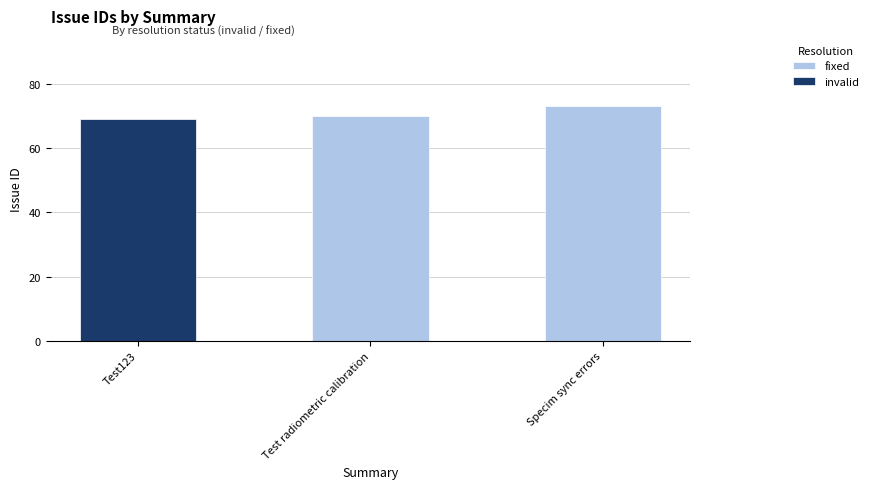

True or false: fixed has a value of 33 at Test123.

False